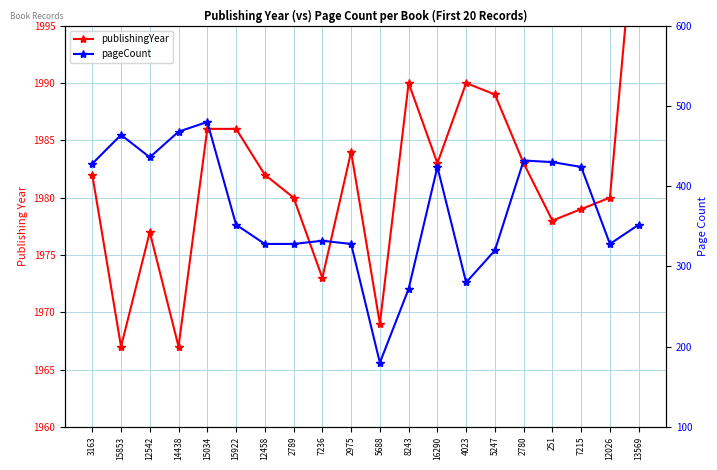

Which category has the highest value in the publishingYear series?

13569